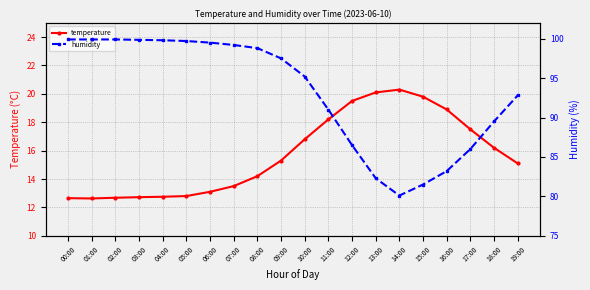

What is the spread (max minus min) of values at 10:00?

78.4